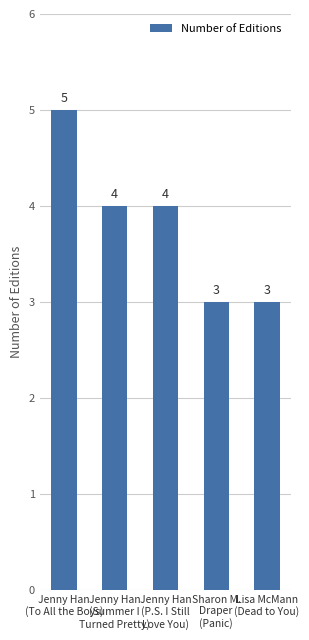

Count the values in the range 3 to 4.

4